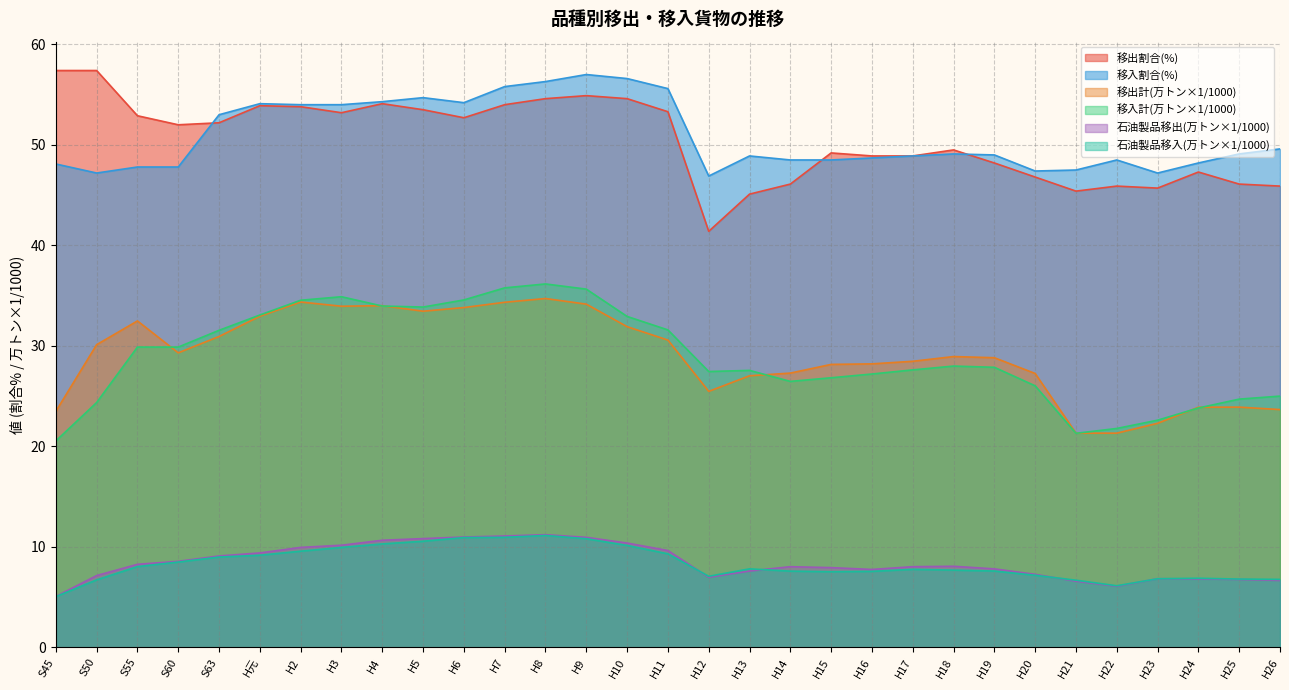

Which series has the largest range (max minus min)?

移出割合(%)